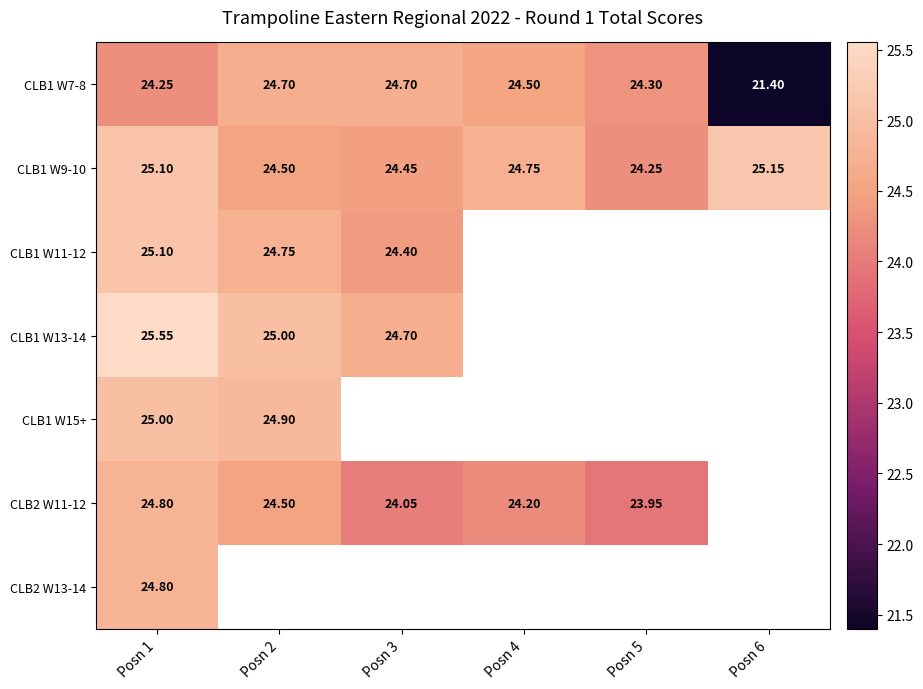

What is the smallest value displayed?

21.4